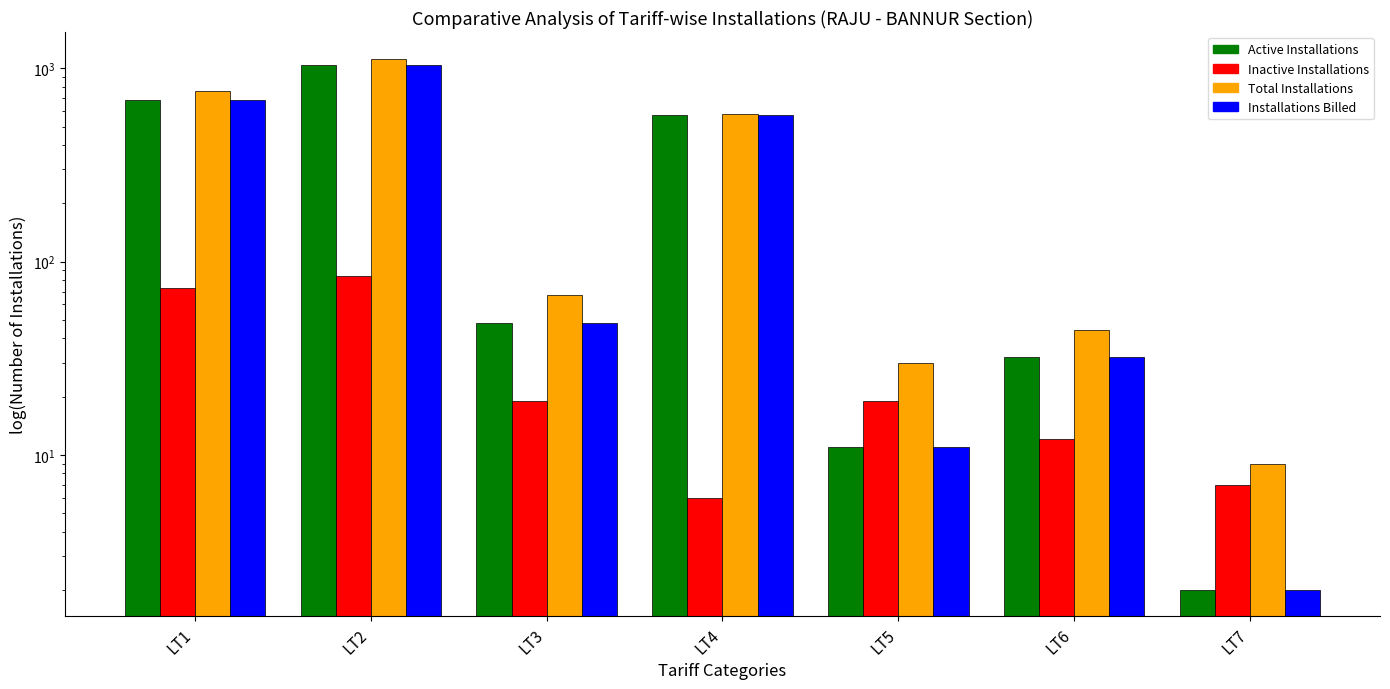

How many data points in Installations Billed are above 48?

3